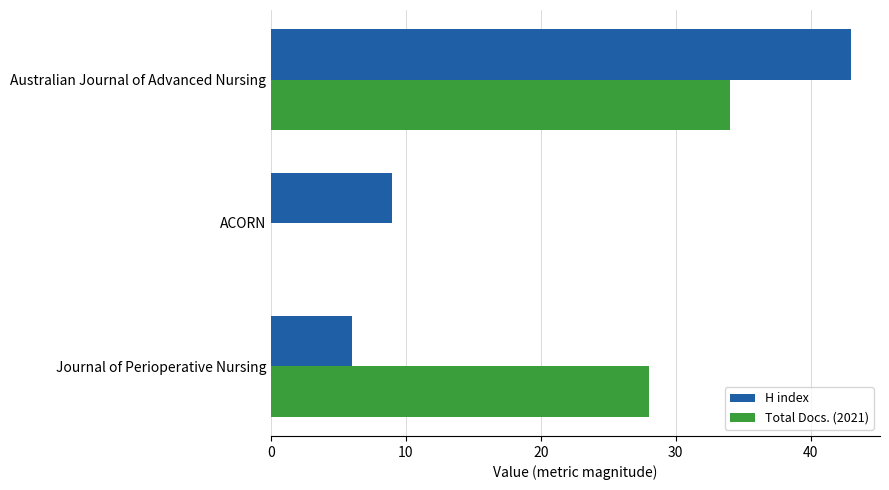

What is the sum of all Total Docs. (2021) values?

62